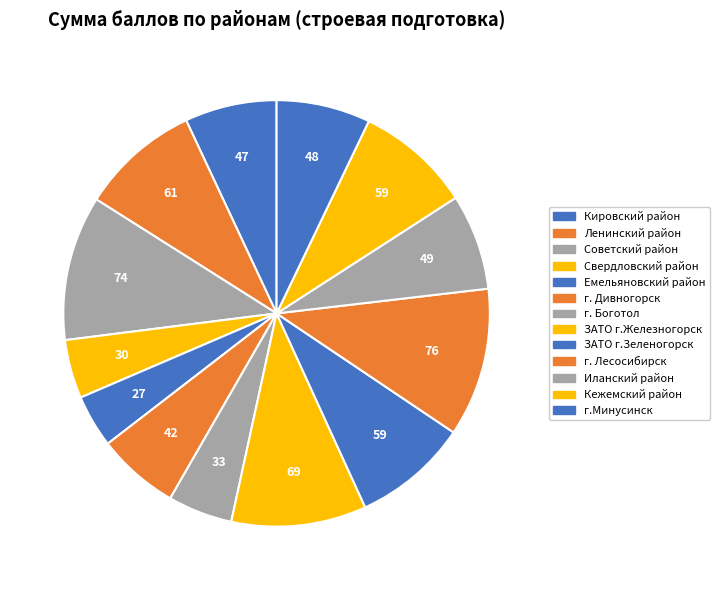

What portion of the pie excludes г. Дивногорск?

93.8%